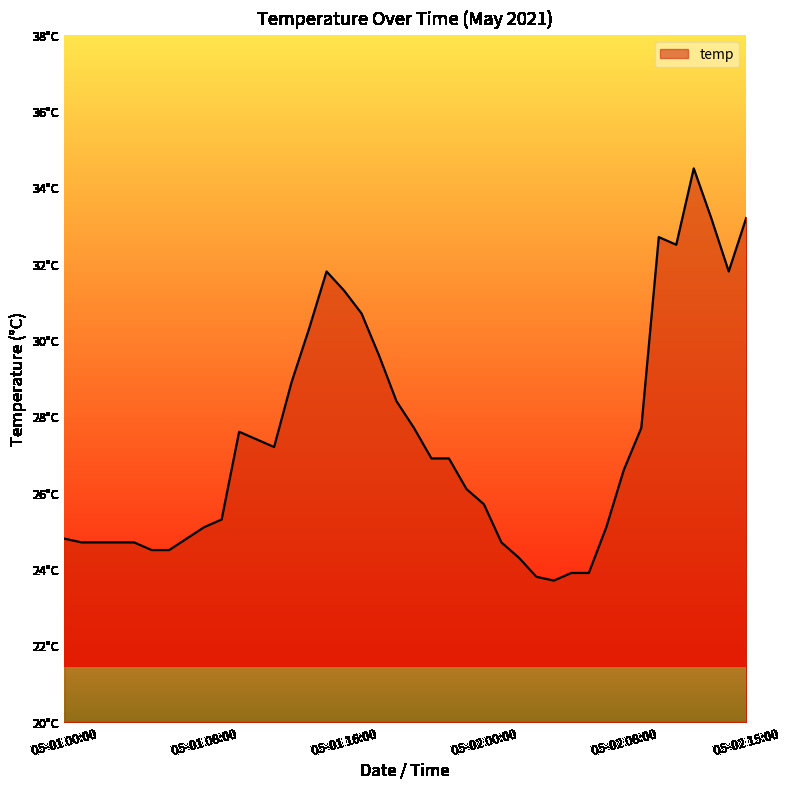

What is the label of the 31st point from the right?

05-01 09:00